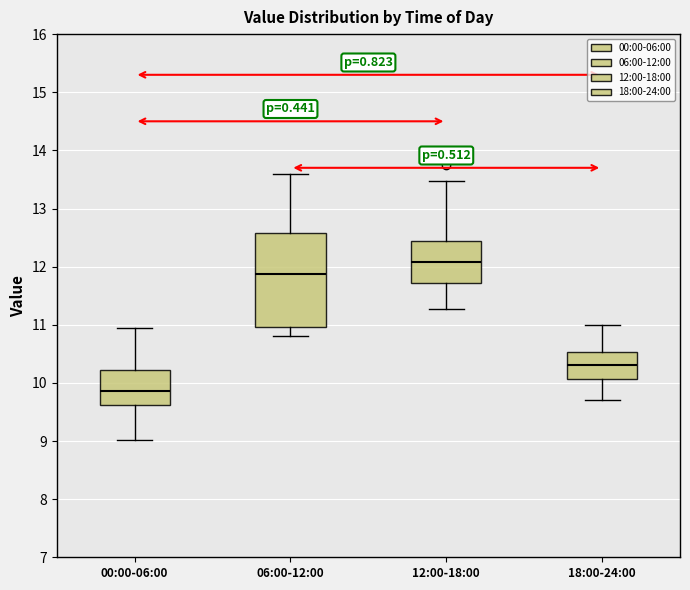

Where does the lower whisker of the box for 18:00-24:00 end on the y-axis? The values are not printed on the chart, so give them approximately, as read against the axis.

9.7